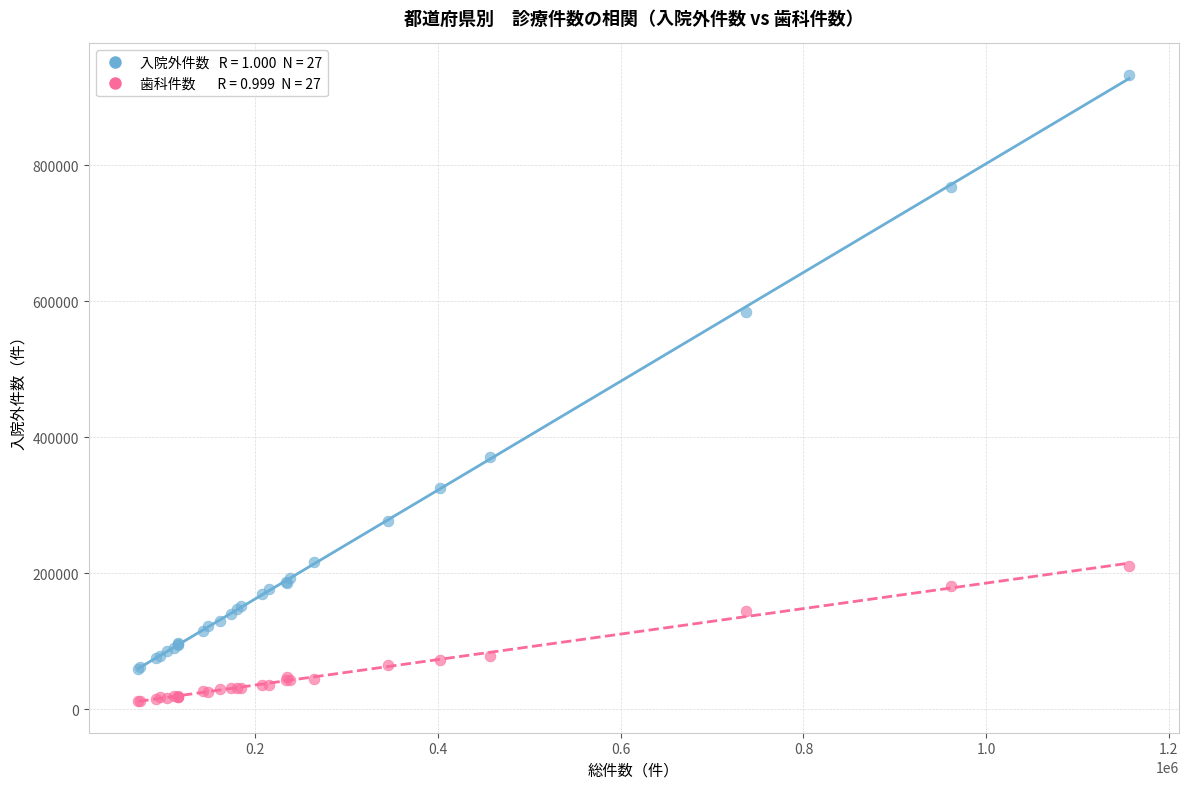

Across all series, what Y value is closest to 472365?

370238